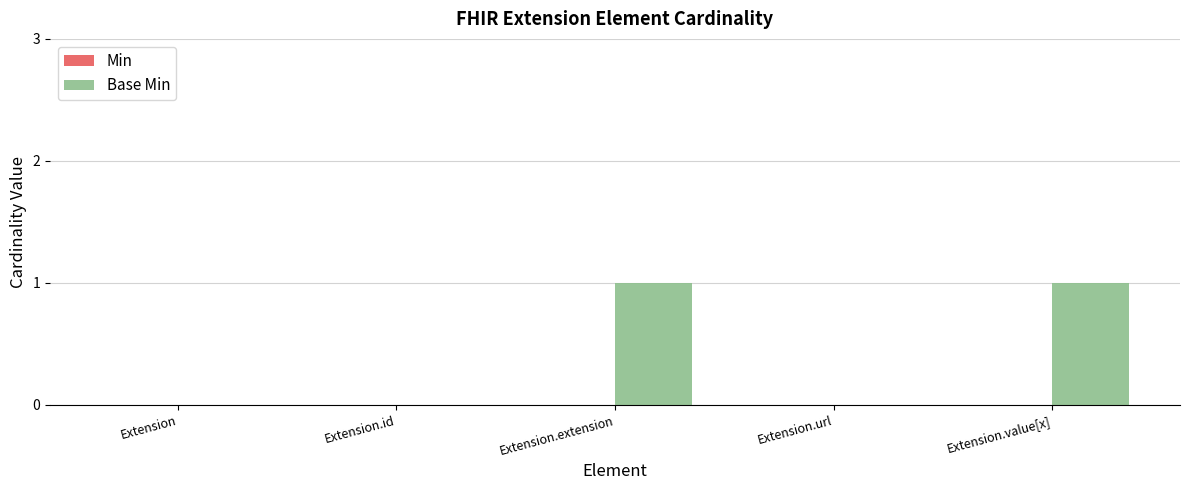

What is the ratio of the value at Extension.value[x] to the value at Extension.extension?

1.0